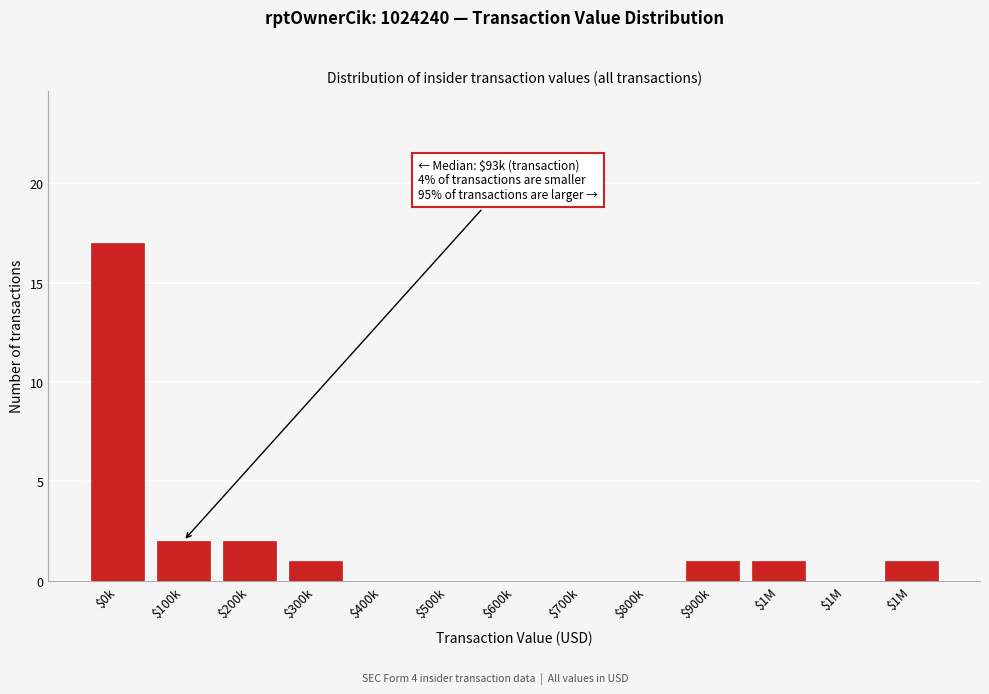

Are the bars horizontal?

No